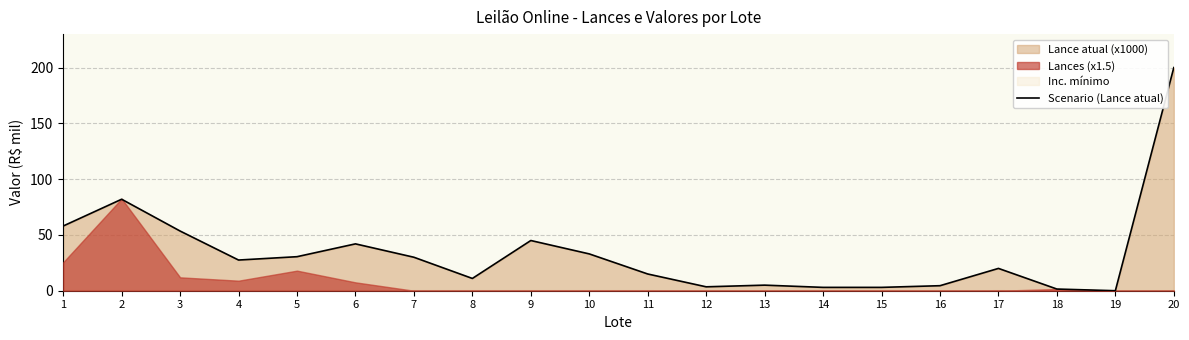

How many points are higher than both their immediate neighbors (excluding endpoints)?

5